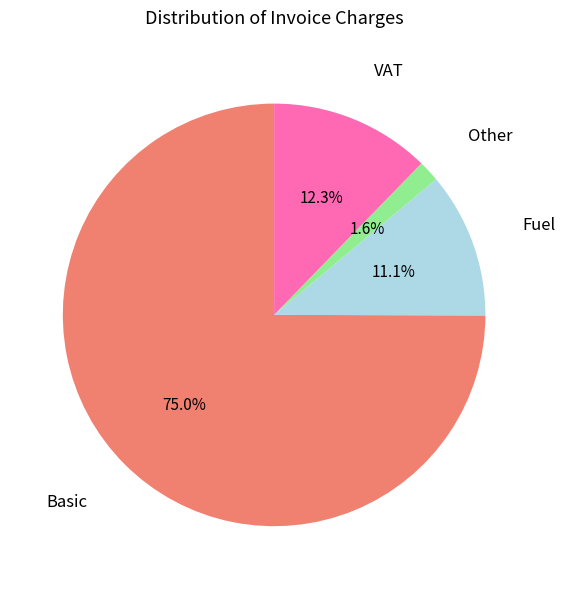

Count the number of slices in the pie.

4